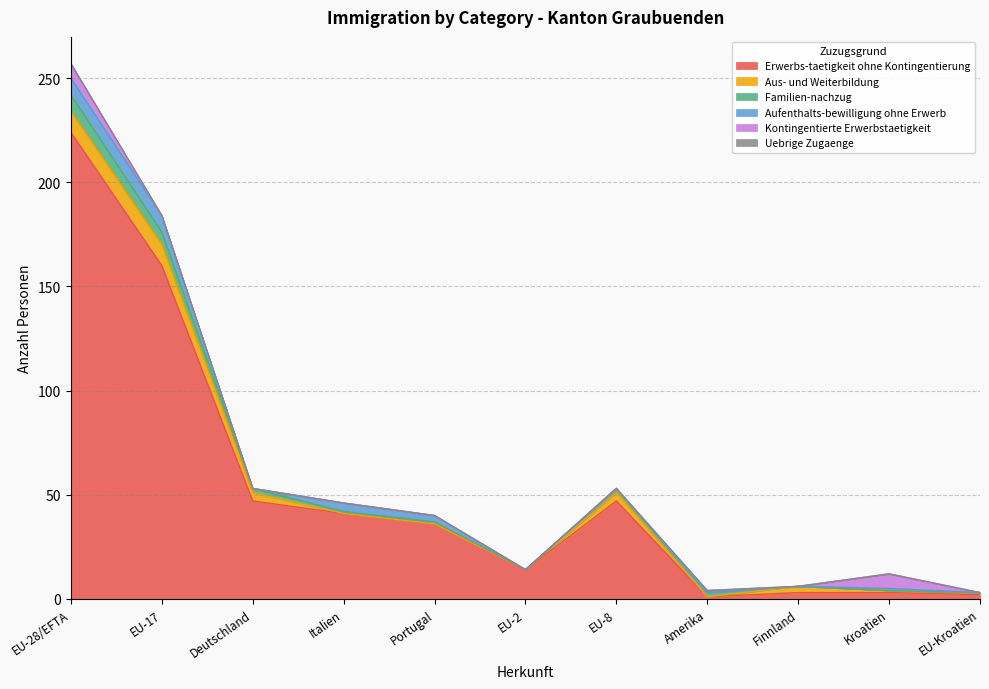

Which series changed the most between Deutschland and EU-8?

Erwerbs-taetigkeit ohne Kontingentierung